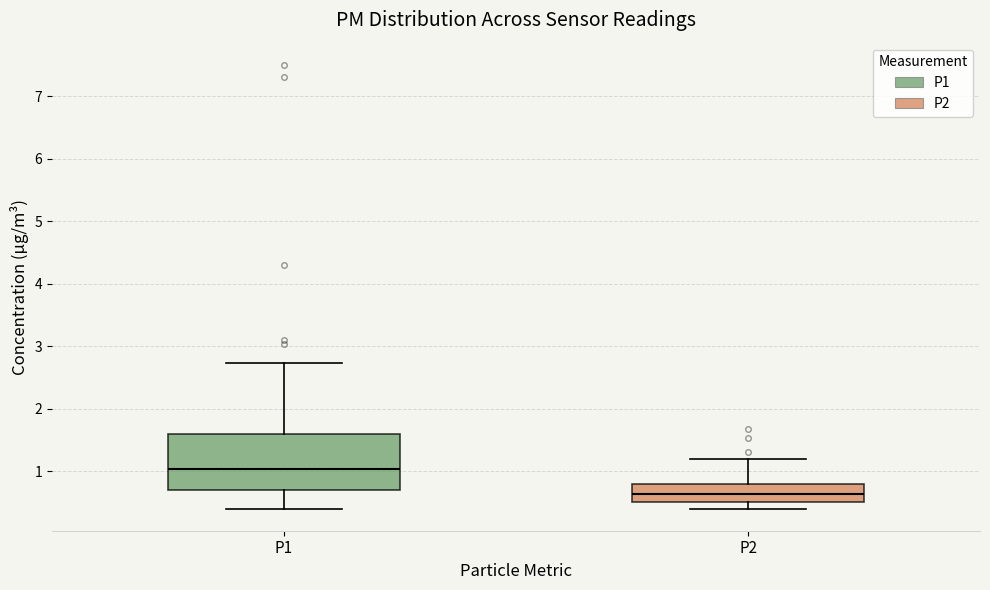

Where is the lower edge of the box for P1 on the y-axis? The values are not printed on the chart, so give them approximately, as read against the axis.

0.7